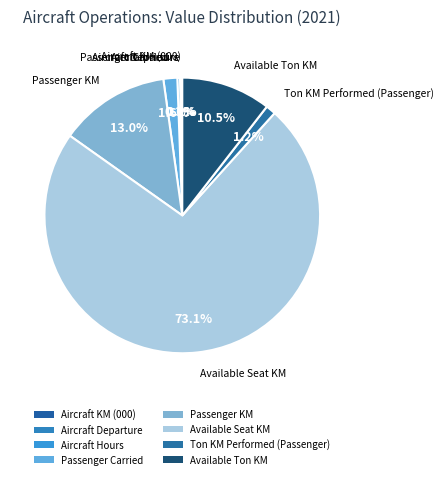

Combined, do Passenger Carried and Available Seat KM account for over 50%?

Yes